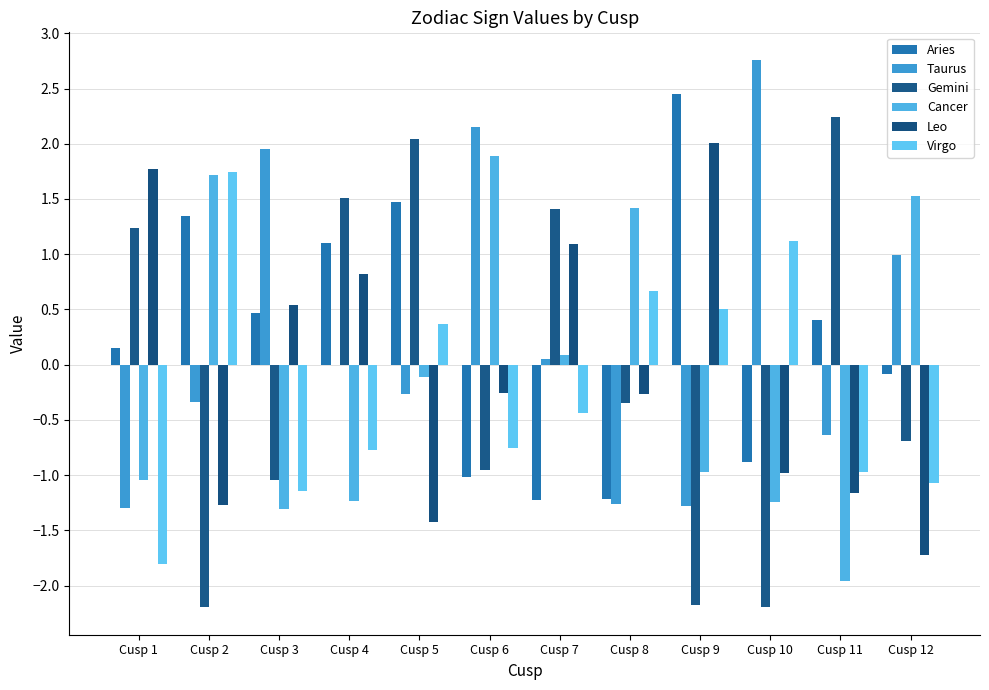

How many values in the Aries series exceed 0?

7